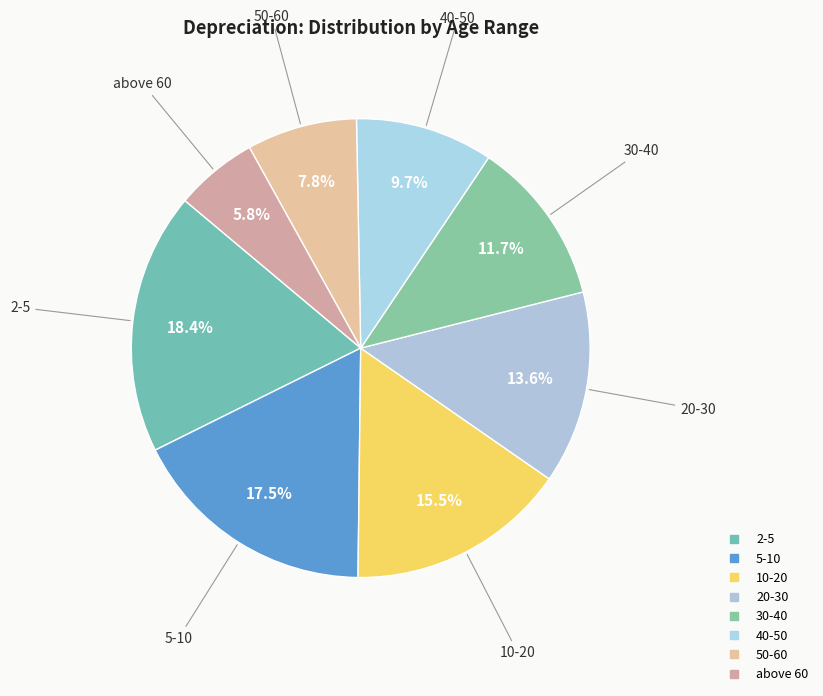

To the nearest percent, what is the combined percentage of 5-10 and 2-5?

36%